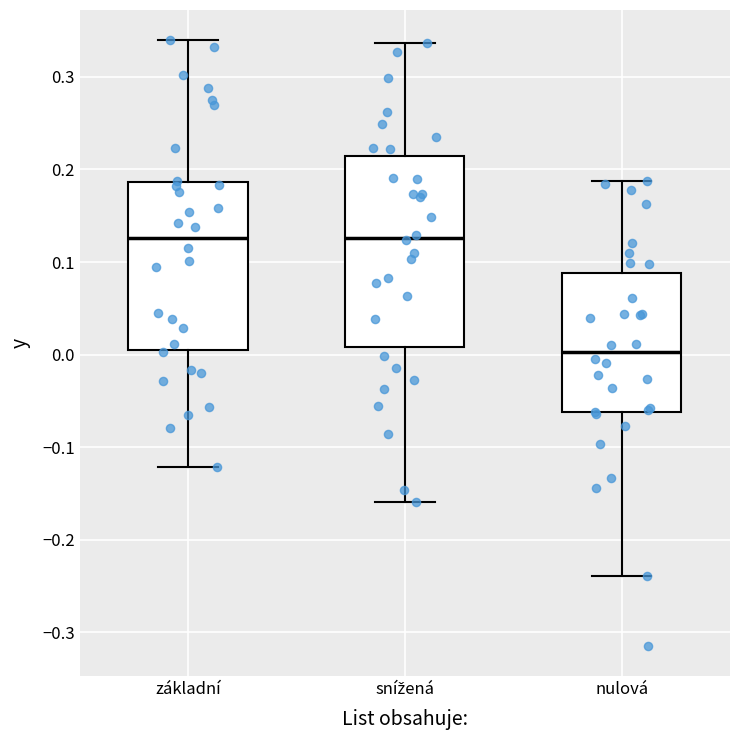

Reading left to right, transcribe this box plot: for each box, give where its median line is, the range the box spans, and where its two whiskers end, as read against the y-axis. The values are not printed on the chart, so give them approximately, as read against the axis.

základní: median 0.13, box 0.01 to 0.19, whiskers -0.12 to 0.34
snížená: median 0.13, box 0.01 to 0.21, whiskers -0.16 to 0.34
nulová: median 0.00, box -0.06 to 0.09, whiskers -0.24 to 0.19